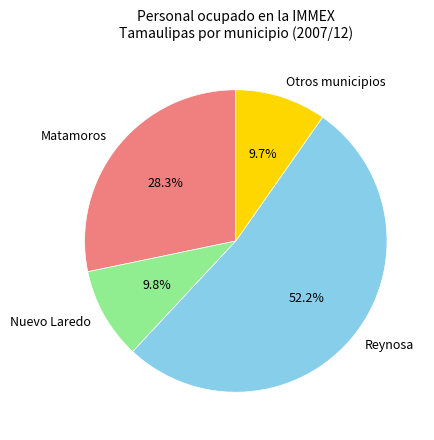

Is the sum of Matamoros and Otros municipios greater than half?

No